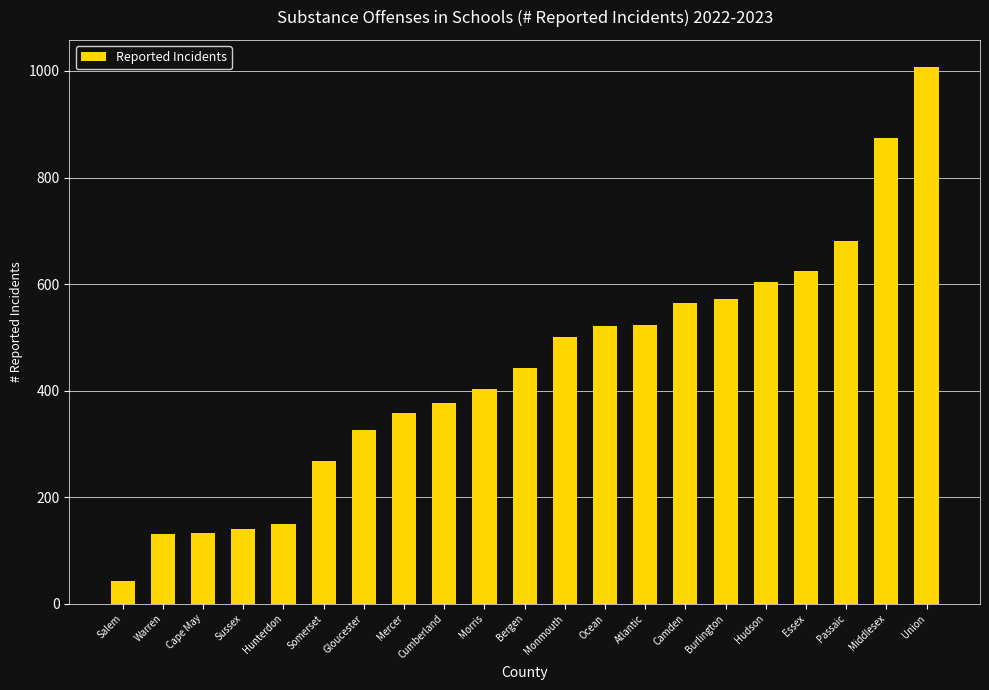

Which has a higher value, Morris or Gloucester?

Morris